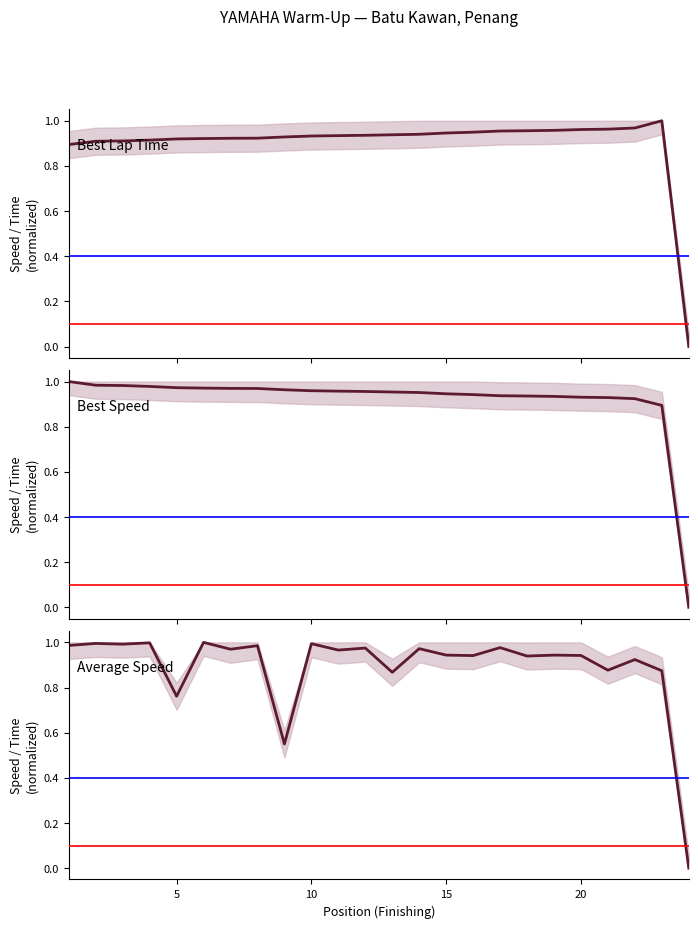

After their last crossing, which series has the higher values: Best Speed or Average Speed?

Best Speed